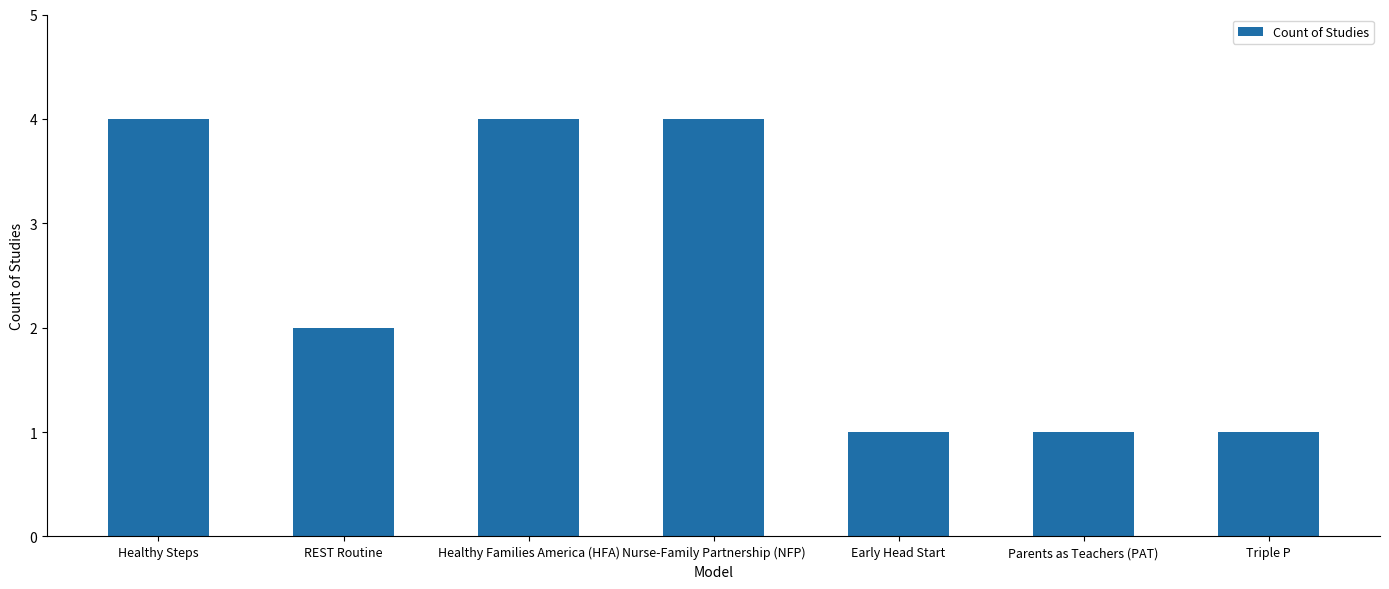

What is the maximum value shown in the chart?

4